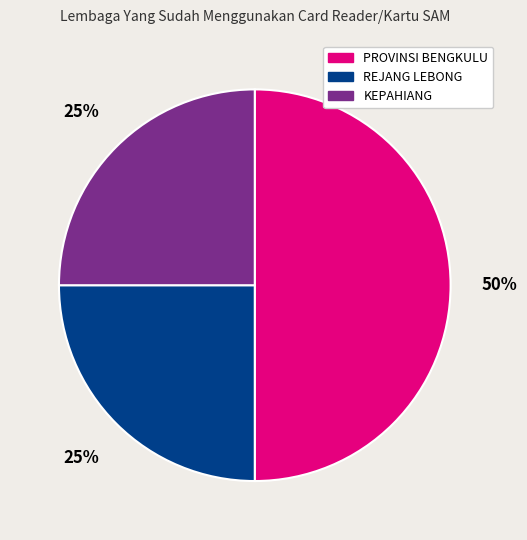

How many slices are in this pie chart?

3